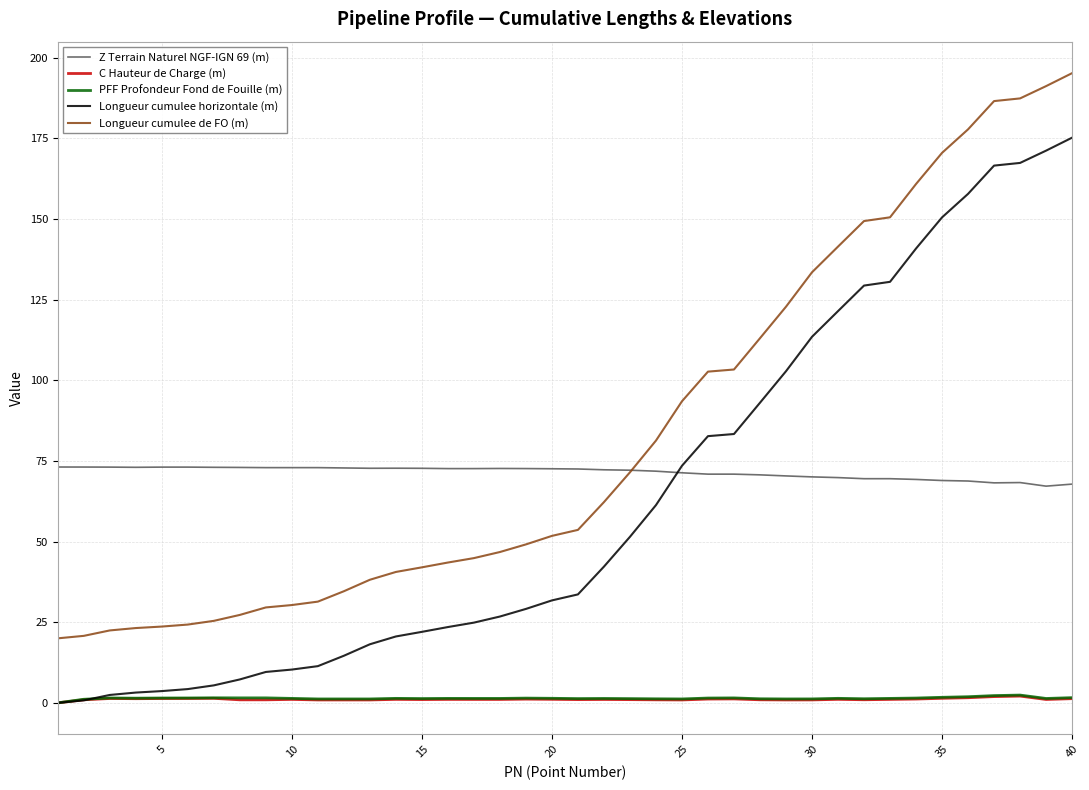

What is the highest value of the Z Terrain Naturel NGF-IGN 69 (m) series?

73.1